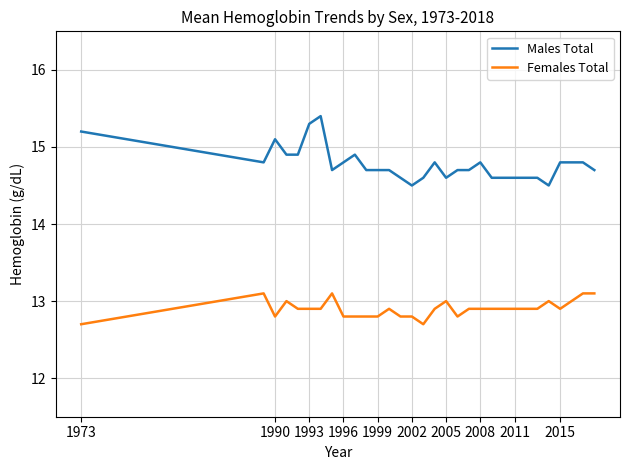

List the series in order of their peak value, highest first.

Males Total, Females Total